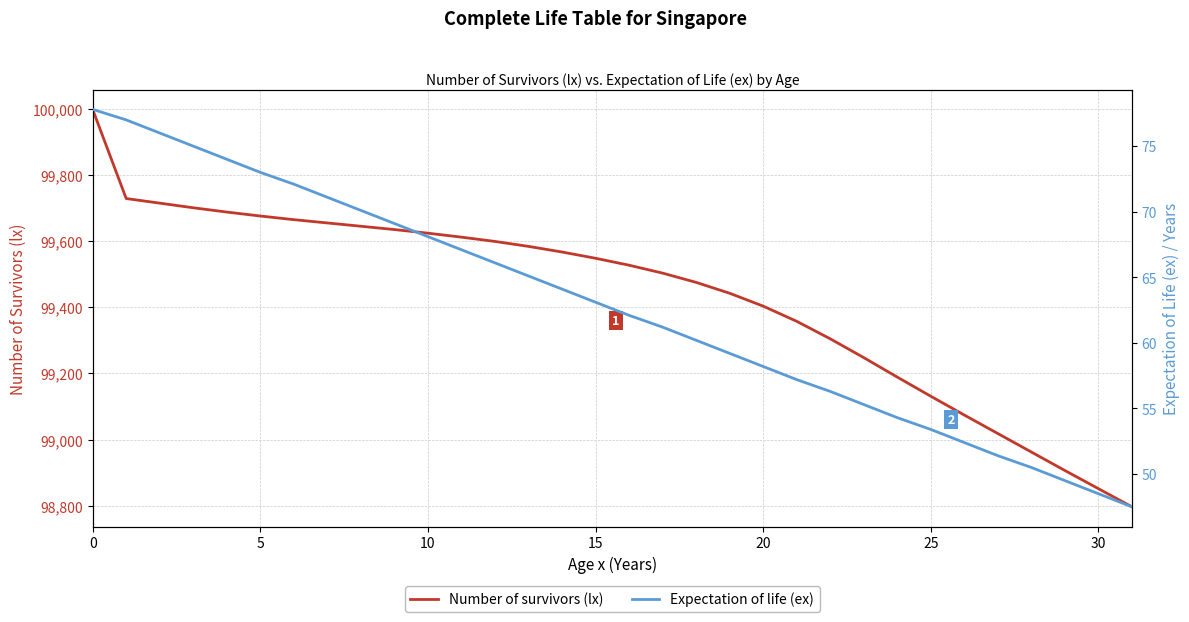

Rank the series by their maximum value, from highest to lowest.

Number of survivors (lx), Expectation of life (ex)